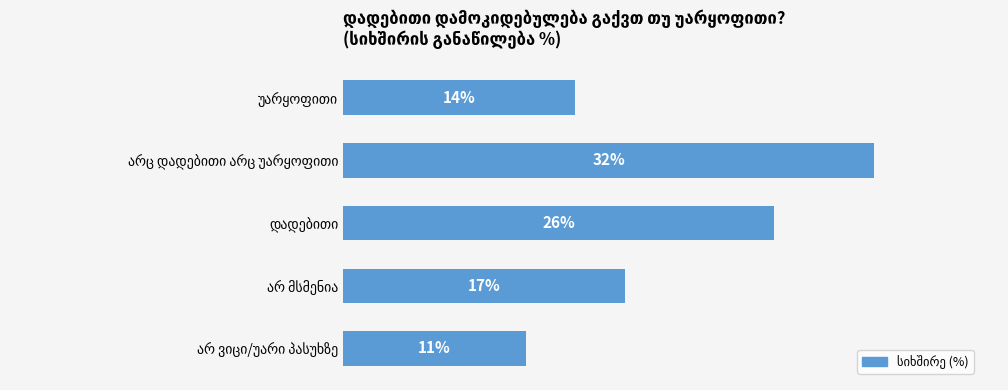

What is the average value?

20